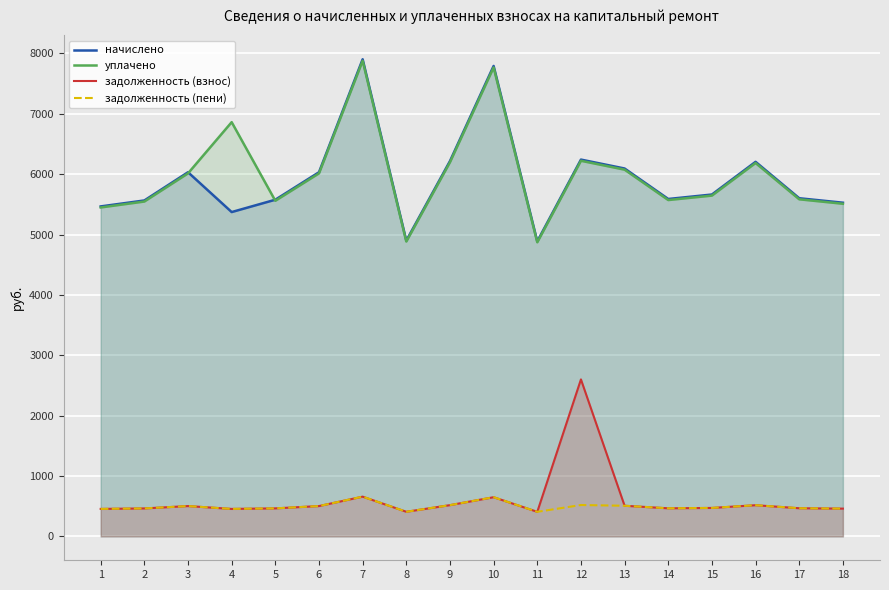

At which category does задолженность (пени) reach its first local valley?

4